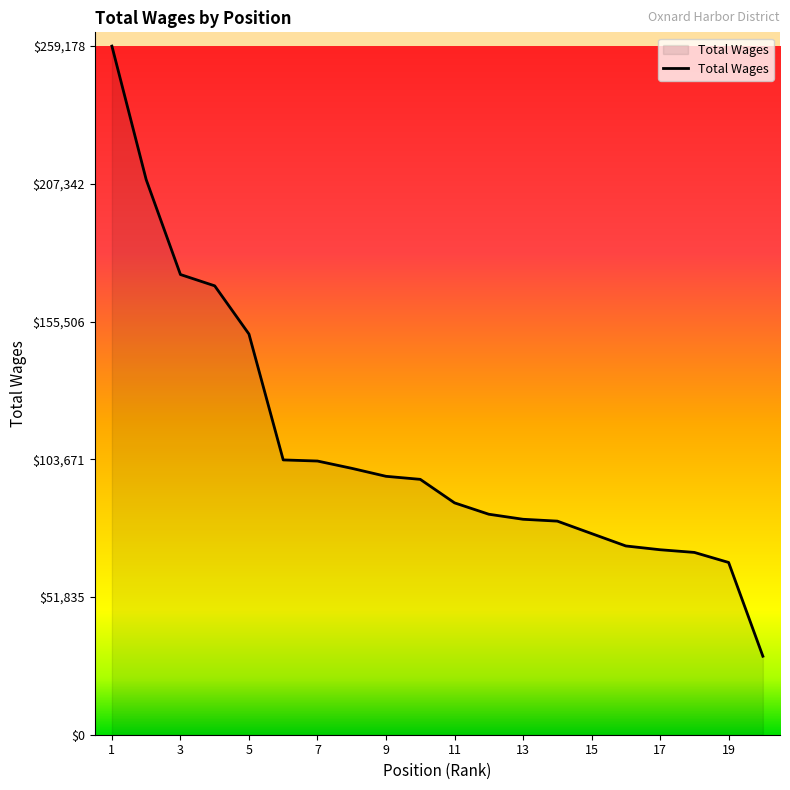

What is the minimum value shown in the chart?

29546